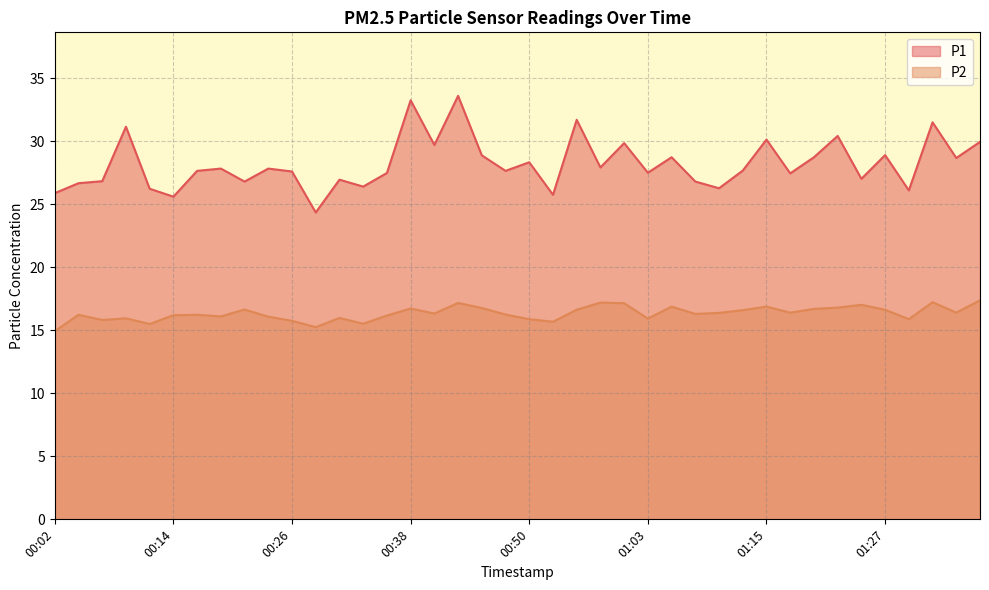

How many data points in P1 are less than 27?

13